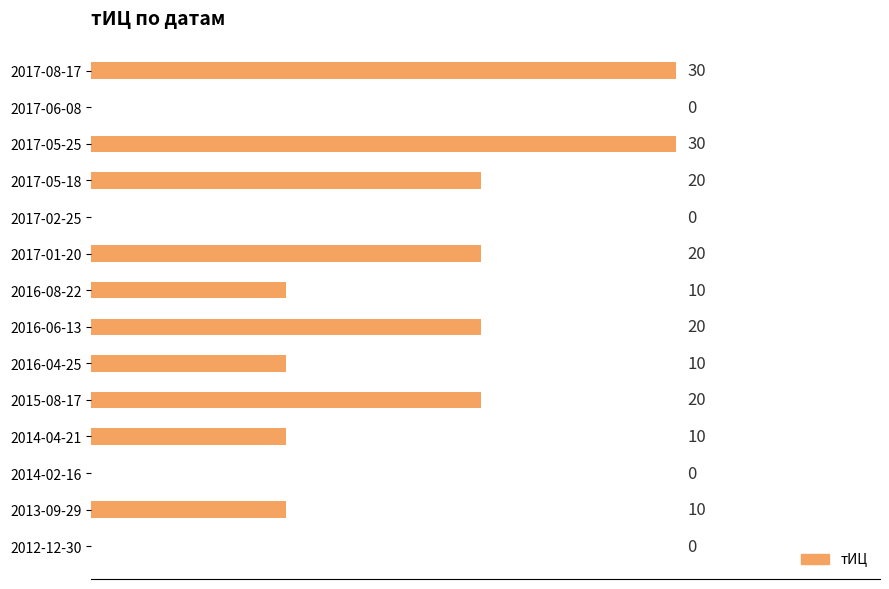

Count the number of categories in the chart.

14